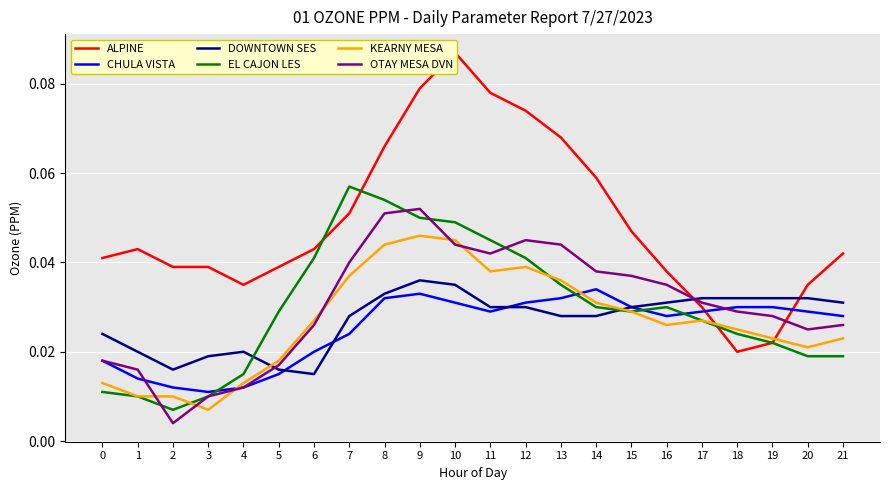

How many lines are shown in the chart?

6